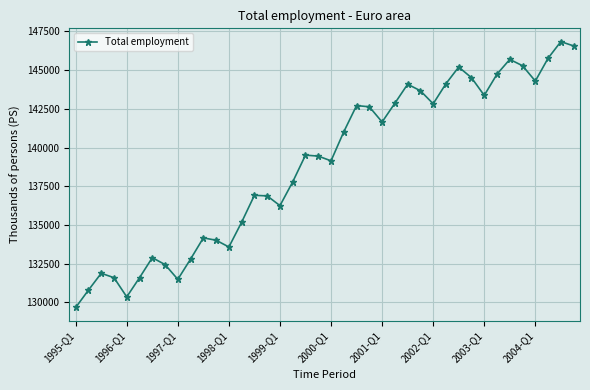

What is the greatest value displayed?

146841.7